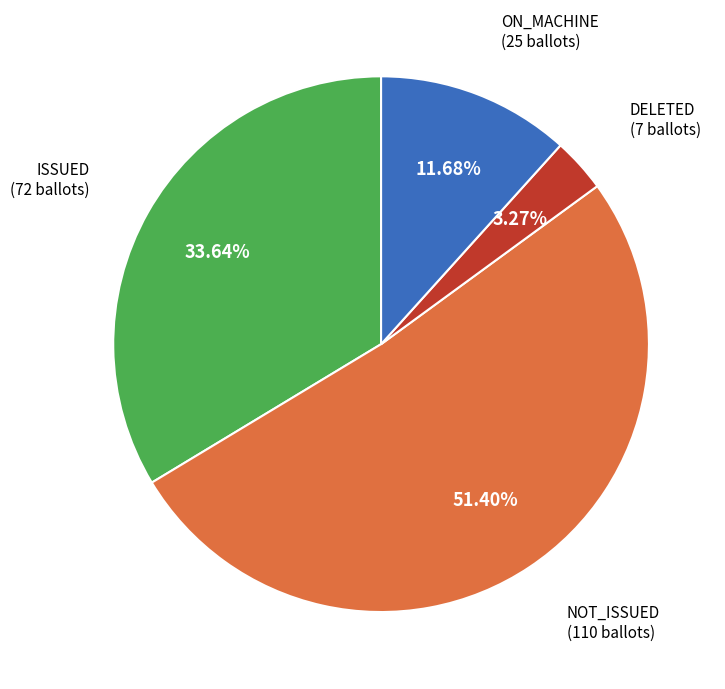

How many slices are in this pie chart?

4